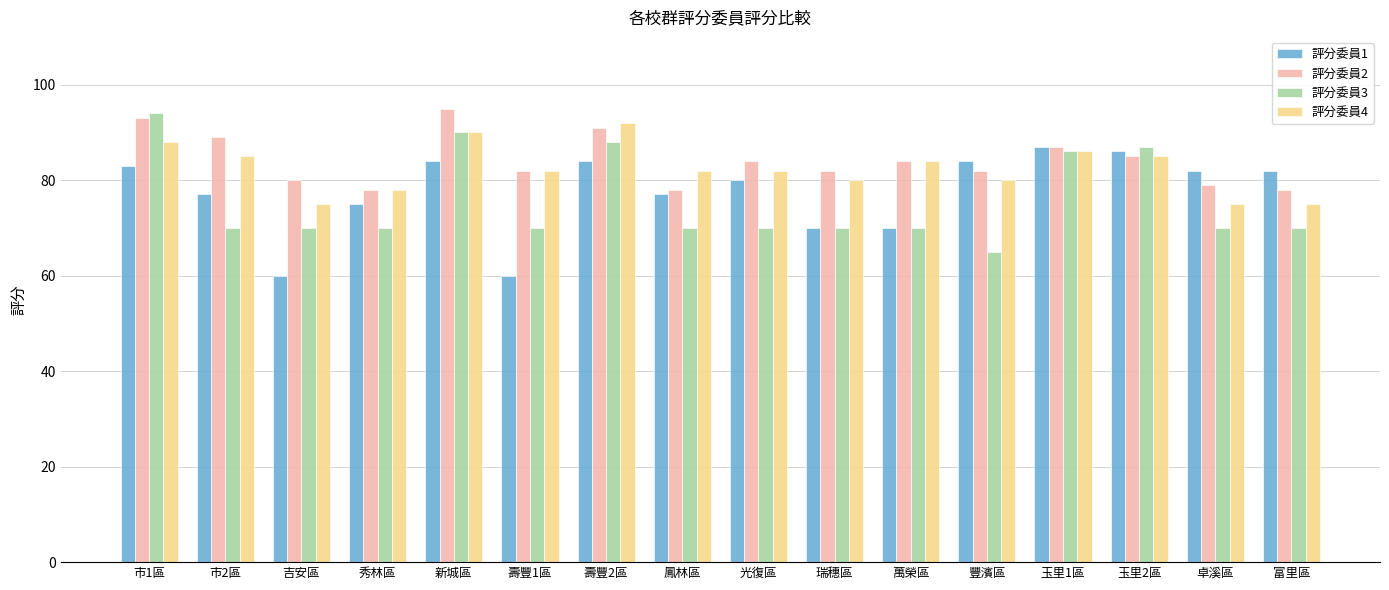

What is the difference between the second highest and second lowest values in the 評分委員1 series?

26